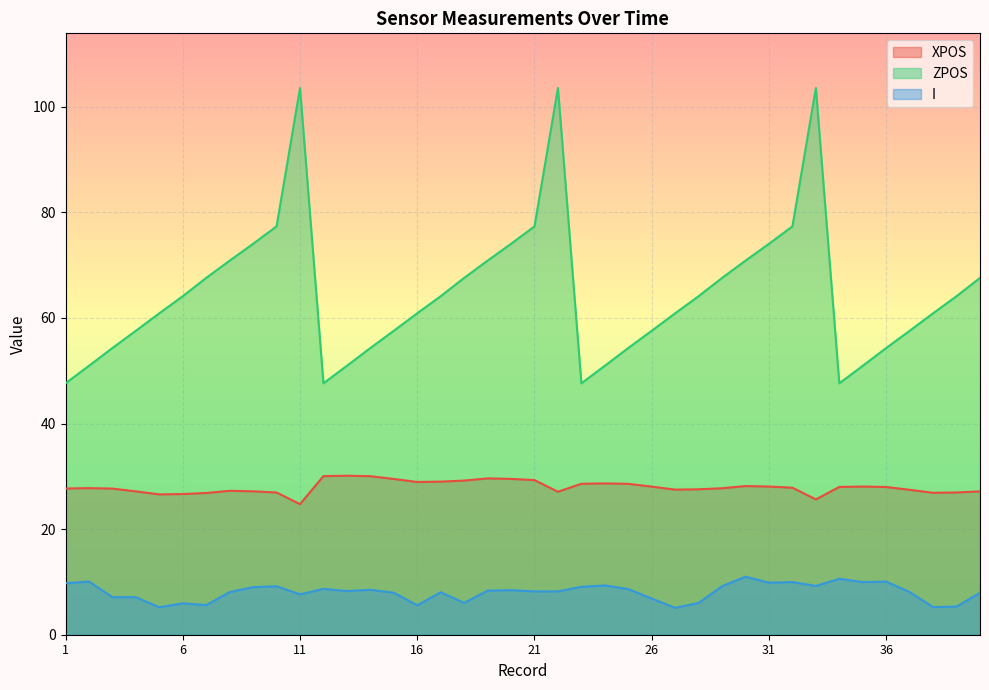

What are all the series names shown in the legend?

XPOS, ZPOS, I